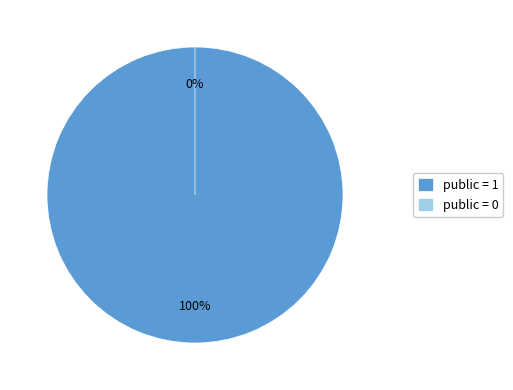

Do public = 1 and public = 0 together represent more than half of the pie?

Yes